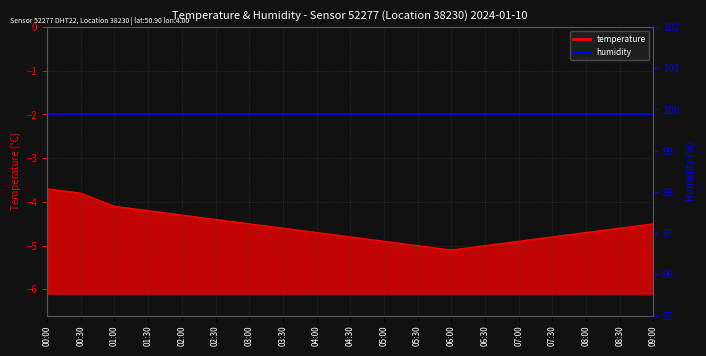

At which label does the data first exceed -4?

00:00